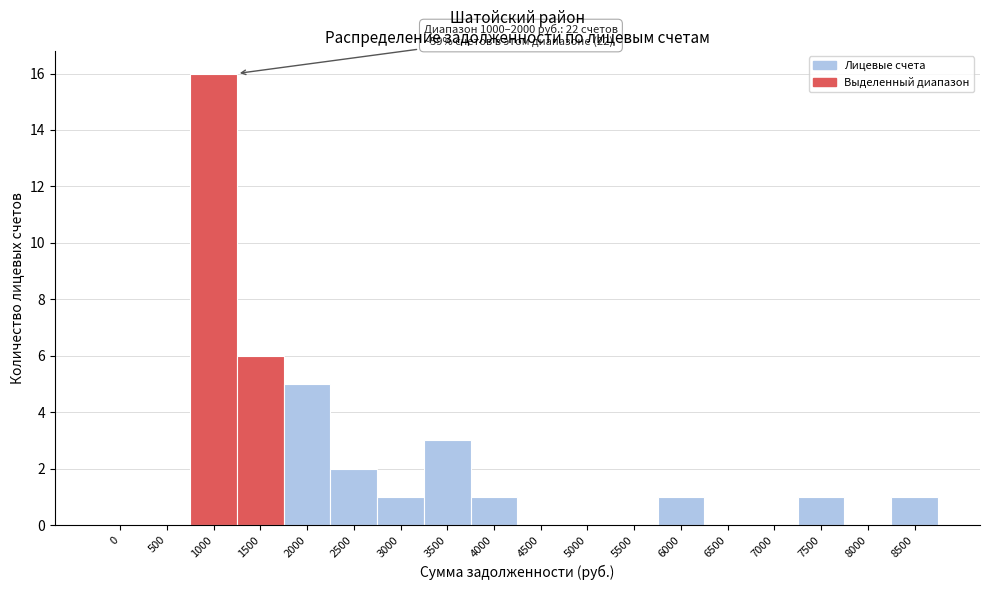

Reading left to right, list all the values displayed in this chart.

0=0	500=0	1000=16	1500=6	2000=5	2500=2	3000=1	3500=3	4000=1	4500=0	5000=0	5500=0	6000=1	6500=0	7000=0	7500=1	8000=0	8500=1